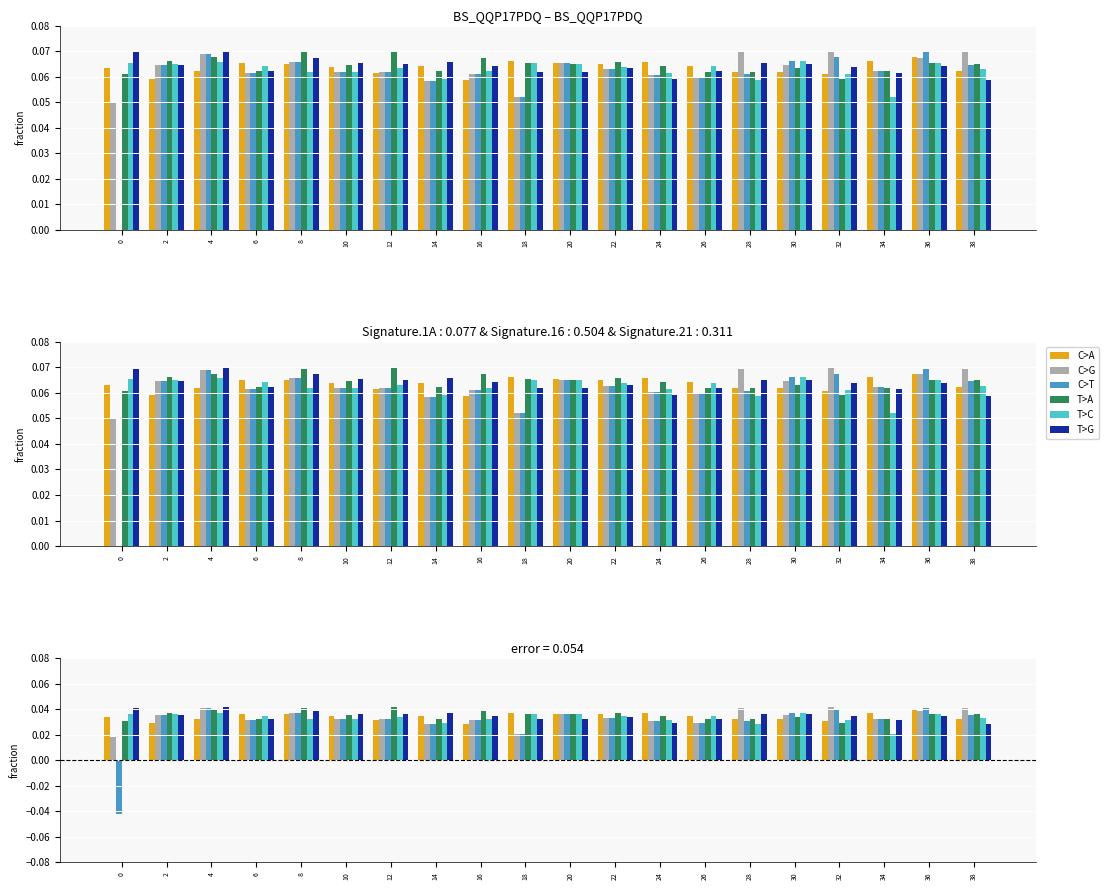

Between 18 and 10, which is larger?

18